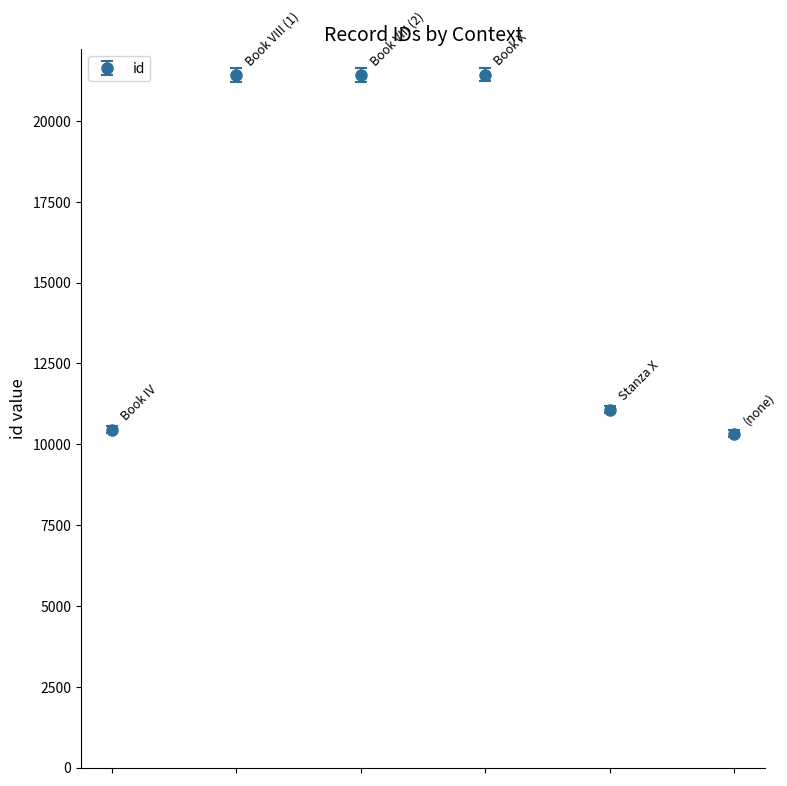

What is the value of the 1st point from the left?

10455